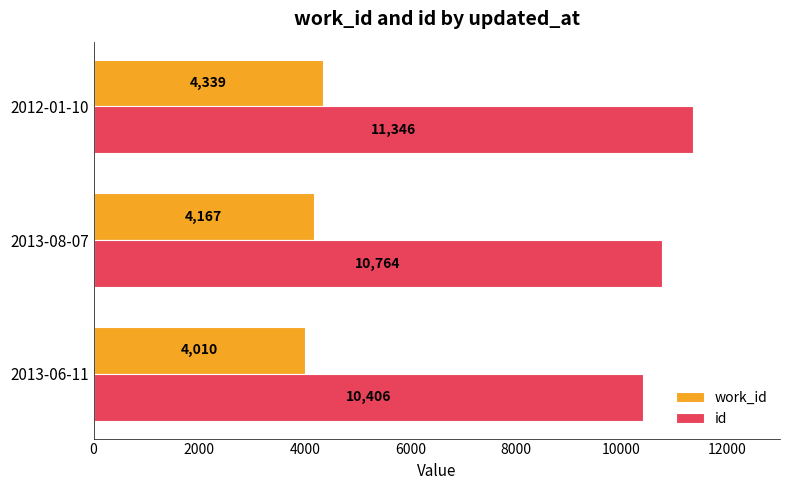

List the series in order of their peak value, highest first.

id, work_id